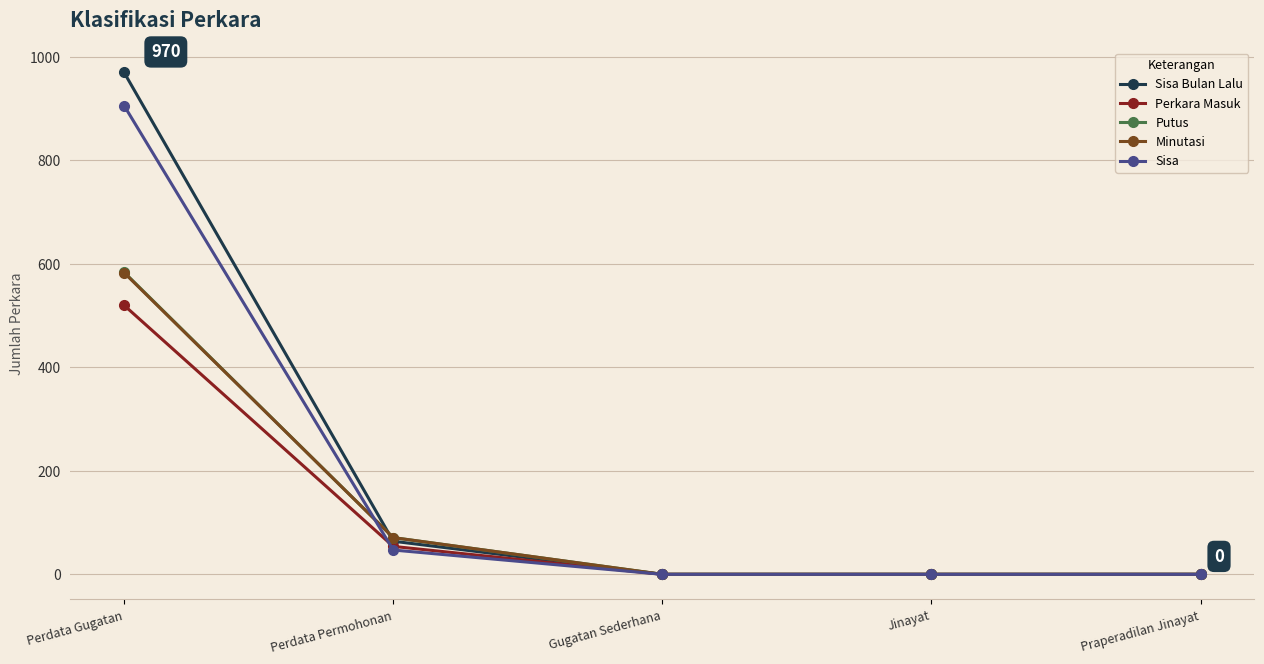

The value of Putus at Gugatan Sederhana is 0. True or false?

True